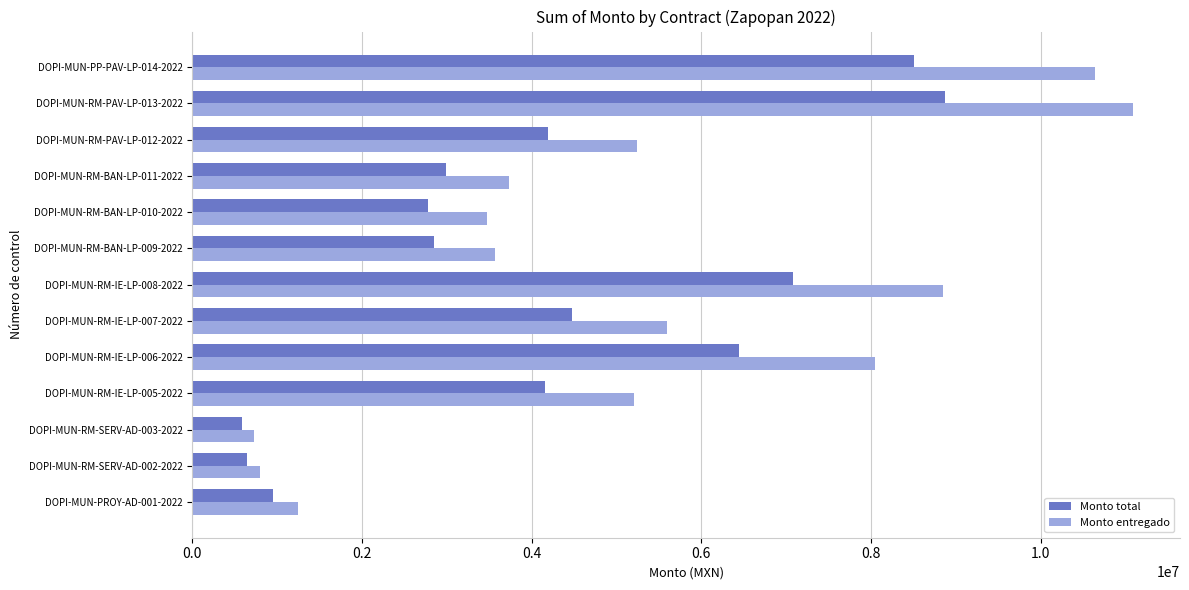

What is the difference between the highest and lowest values at DOPI-MUN-RM-BAN-LP-011-2022?

747407.0